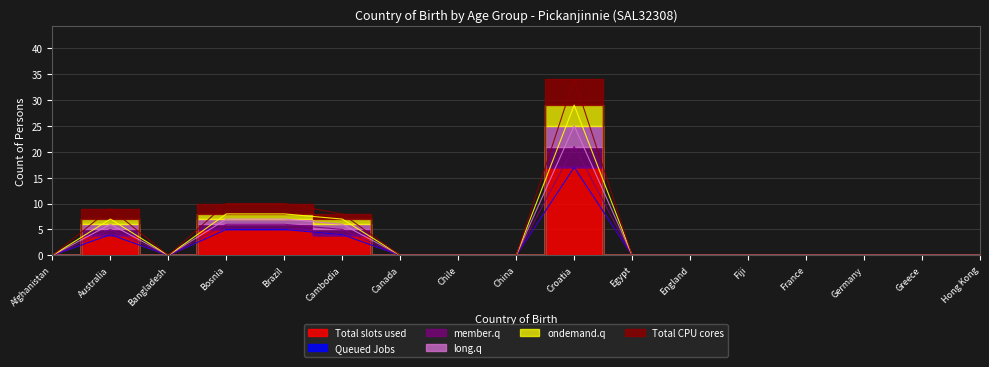

Does the chart have visible grid lines?

Yes